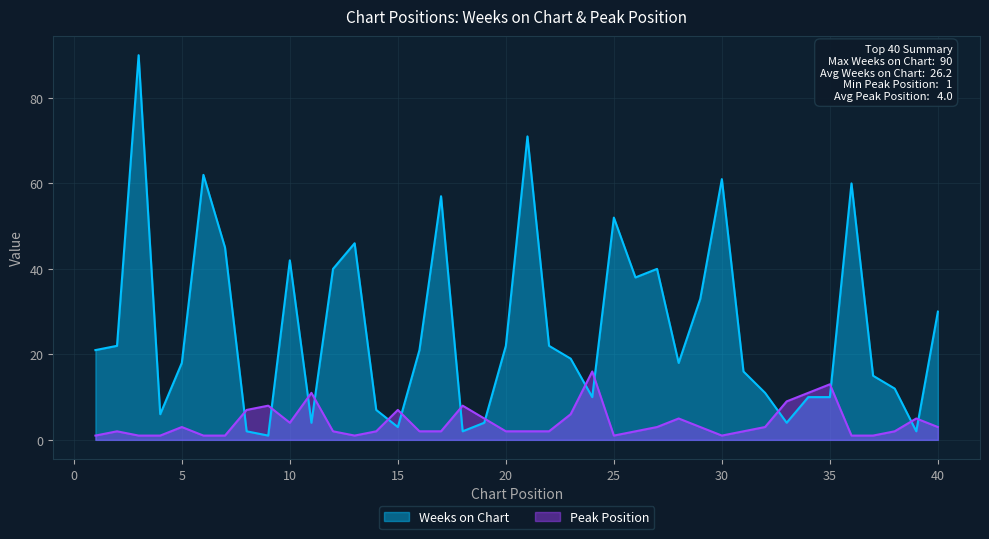

Reading right to left, transcribe all the data shown in this chart.

Weeks on Chart: 40=30	39=2	38=12	37=15	36=60	35=10	34=10	33=4	32=11	31=16	30=61	29=33	28=18	27=40	26=38	25=52	24=10	23=19	22=22	21=71	20=22	19=4	18=2	17=57	16=21	15=3	14=7	13=46	12=40	11=4	10=42	9=1	8=2	7=45	6=62	5=18	4=6	3=90	2=22	1=21
Peak Position: 40=3	39=5	38=2	37=1	36=1	35=13	34=11	33=9	32=3	31=2	30=1	29=3	28=5	27=3	26=2	25=1	24=16	23=6	22=2	21=2	20=2	19=5	18=8	17=2	16=2	15=7	14=2	13=1	12=2	11=11	10=4	9=8	8=7	7=1	6=1	5=3	4=1	3=1	2=2	1=1